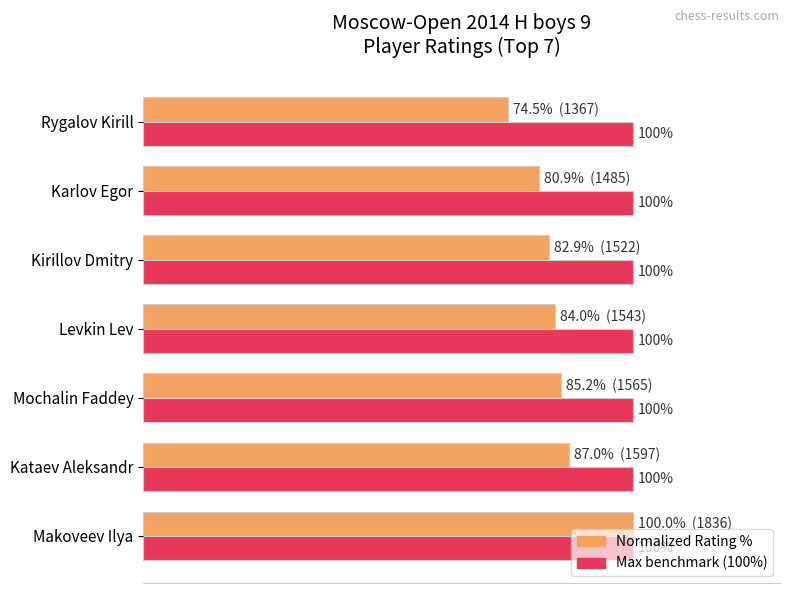

At which category is the sum across all series the highest?

Makoveev Ilya